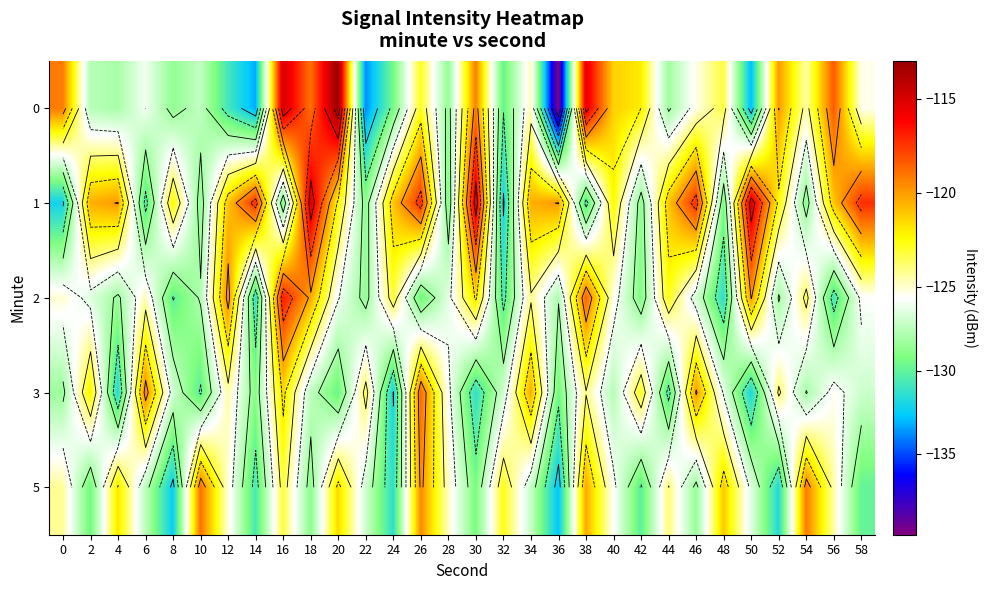

Between 36 and 40, which is larger?

40